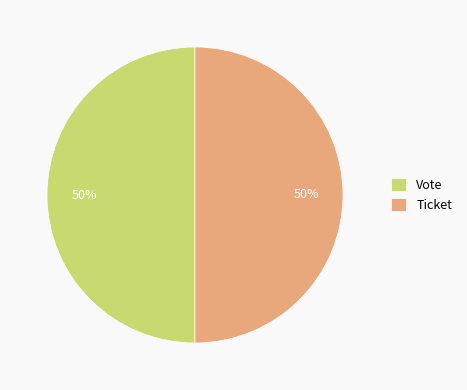

How many segments does this pie chart have?

2